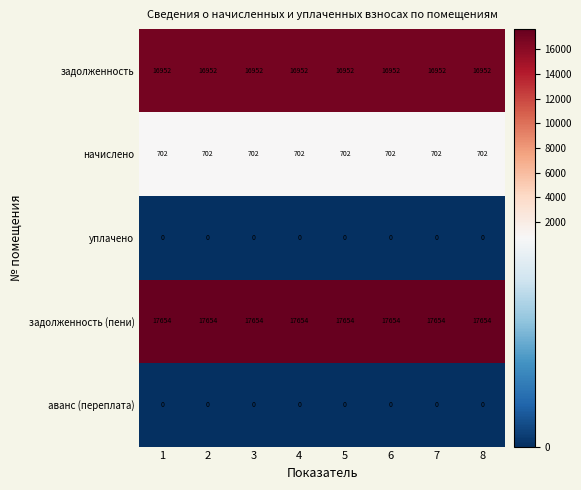

What is the average value of the задолженность (пени) series?

17654